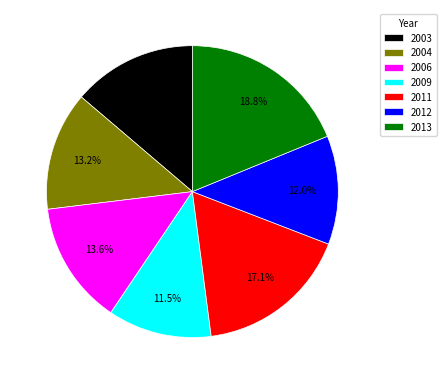

What is the largest slice in the pie chart?

2013